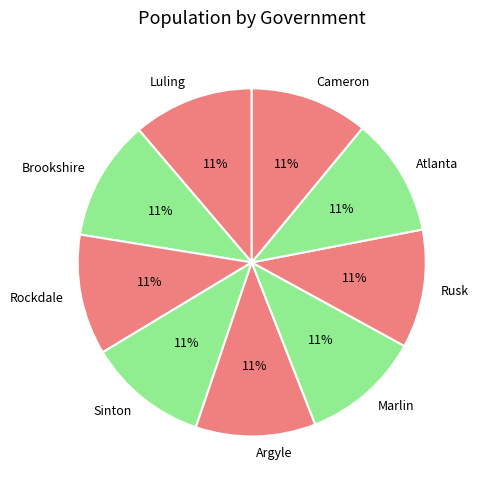

The Sinton slice represents 11% of the pie. True or false?

True